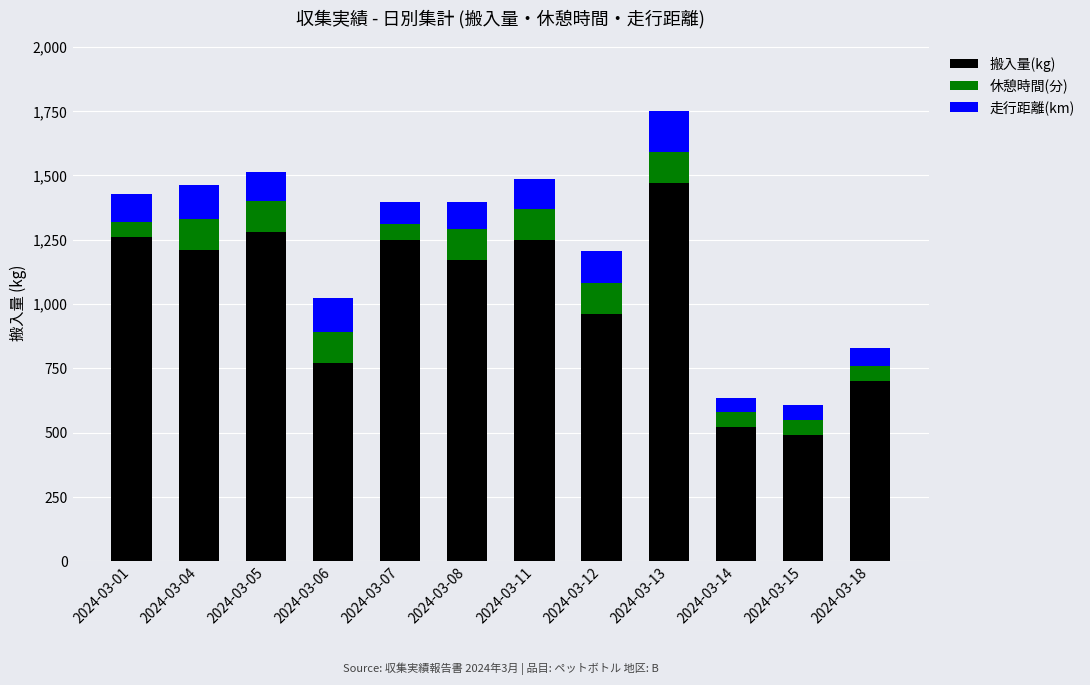

The value of 搬入量(kg) at 2024-03-08 is 1170. True or false?

True